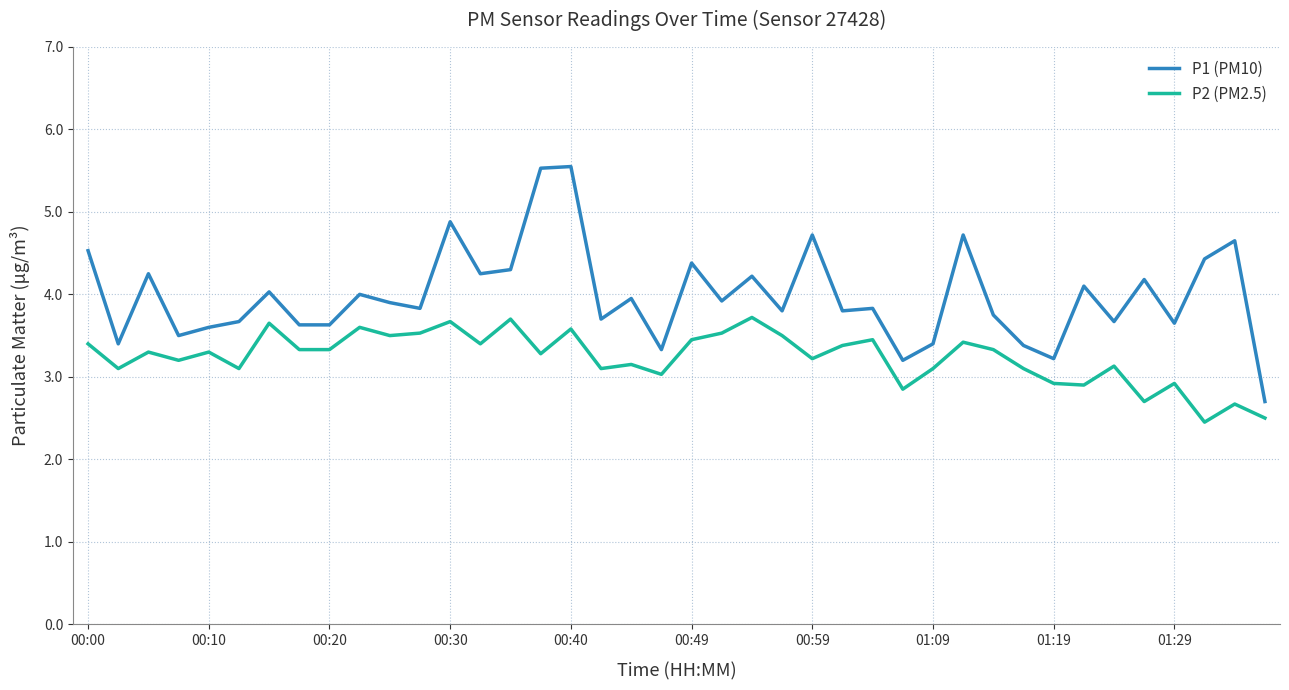

What is the highest value of the P2 (PM2.5) series?

3.7